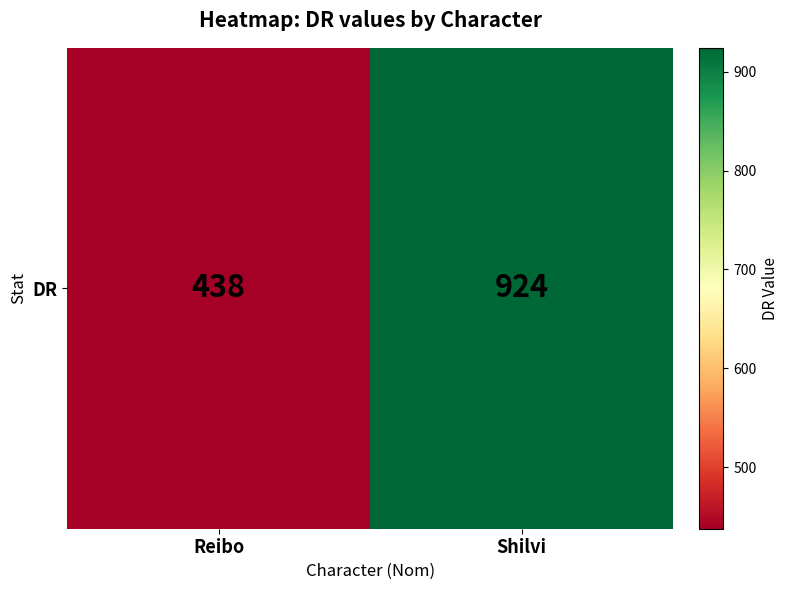

Which category has the lowest value across all series?

Reibo